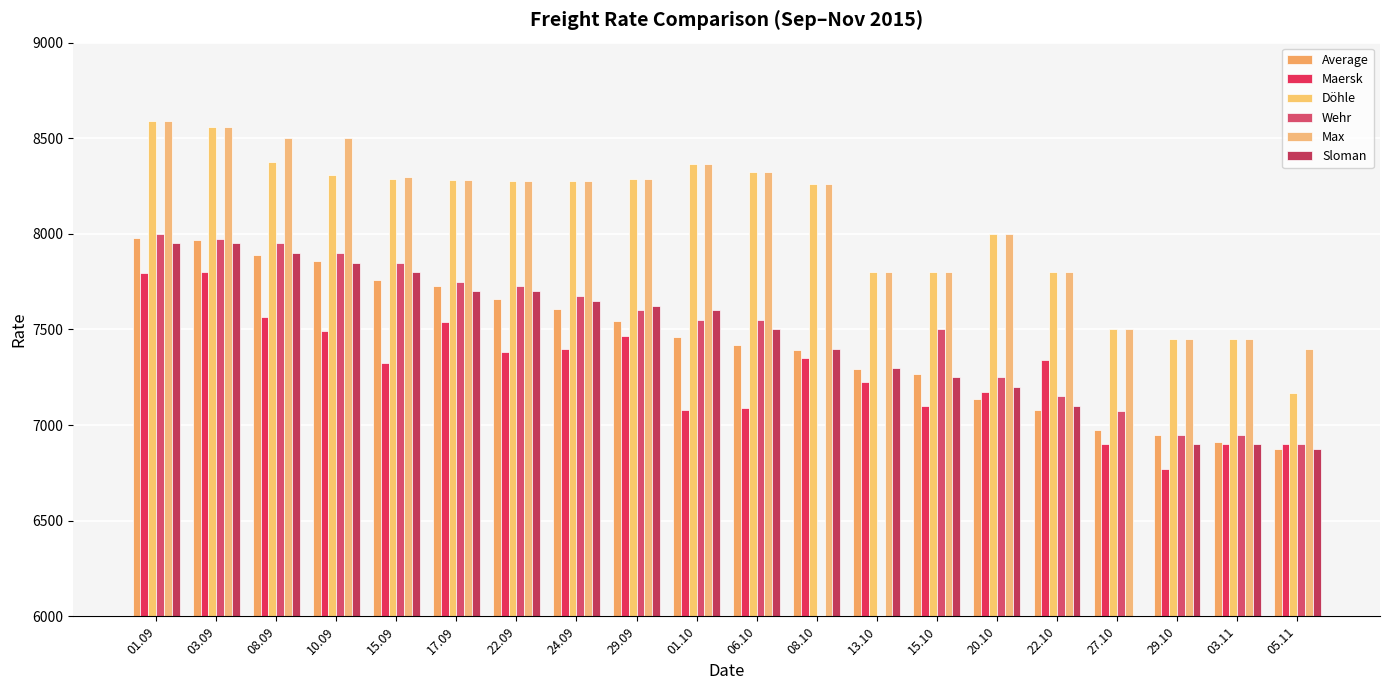

Read the Average value at 01.09.

7976